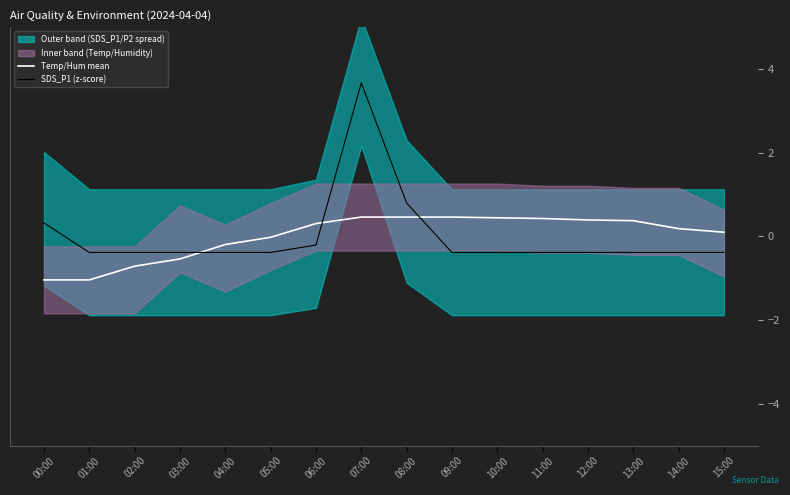

The SDS_P1 (z-score) series shows -0.6 at 12:00. True or false?

False